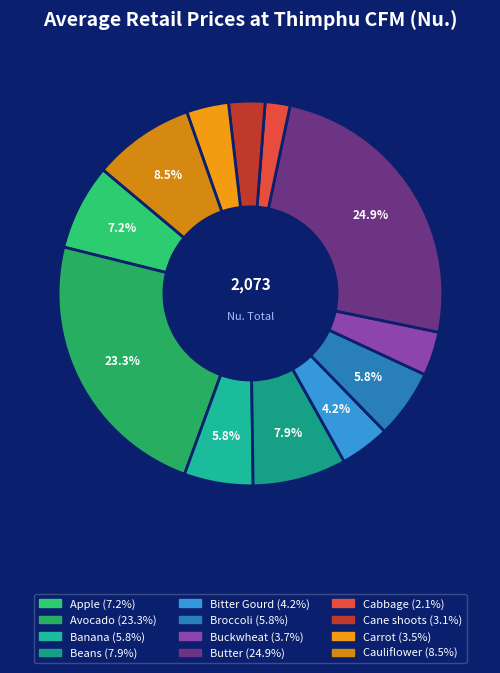

What percentage is the Avocado slice, to the nearest percent?

23%